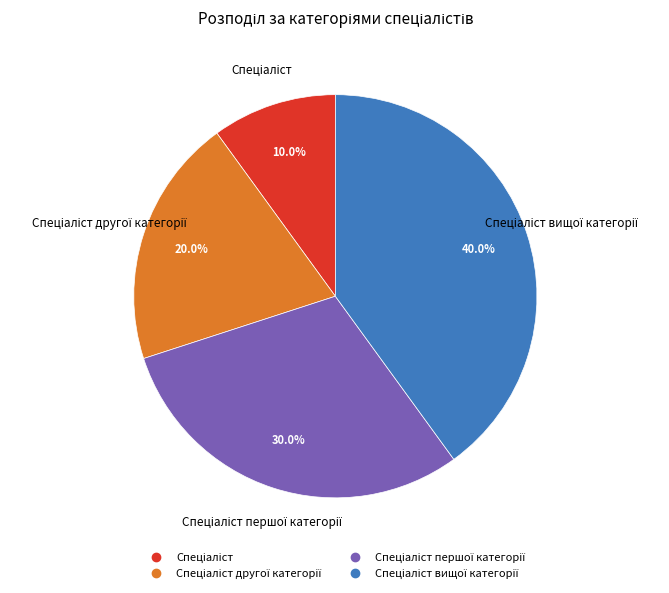

Is there any slice that represents more than half of the pie?

No